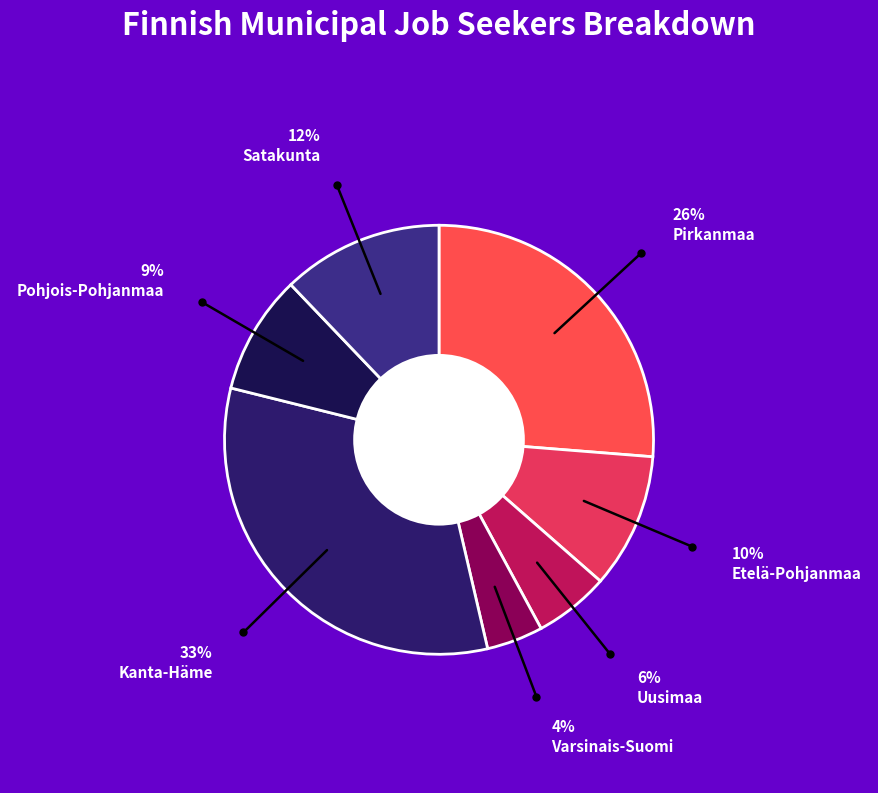

How many slices are in this pie chart?

7